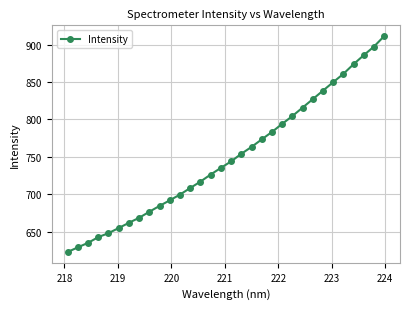

What is the difference between the maximum and second lowest values?

282.2